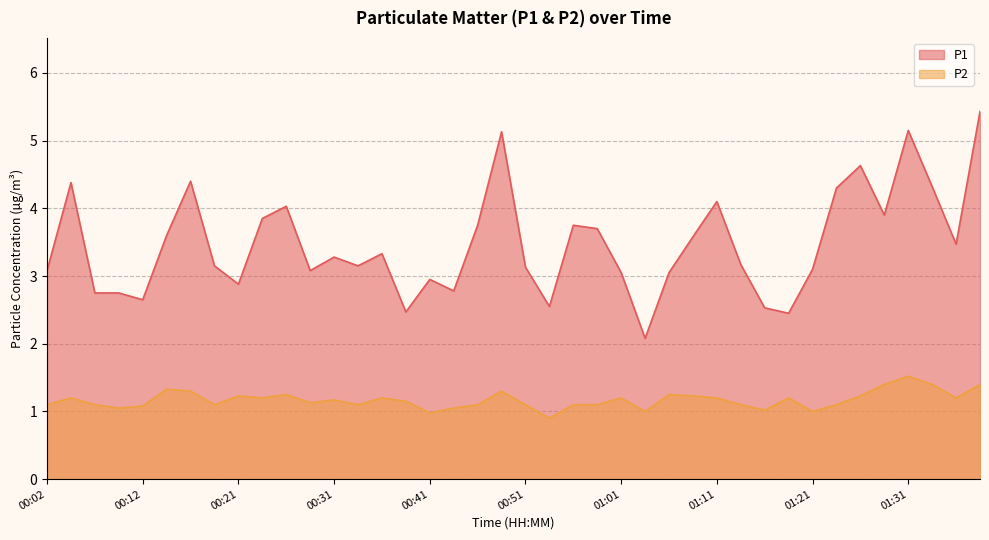

What is the minimum value shown in the chart?

0.9